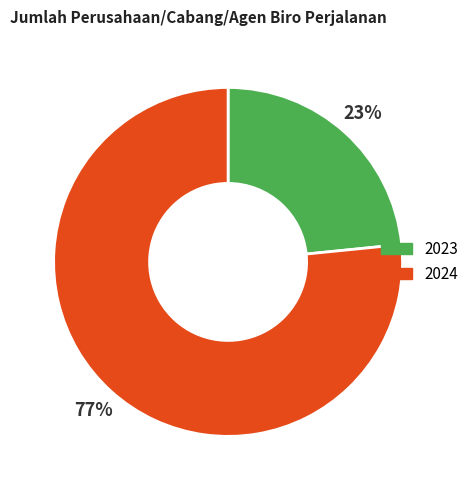

Between 2023 and 2024, which is larger?

2024